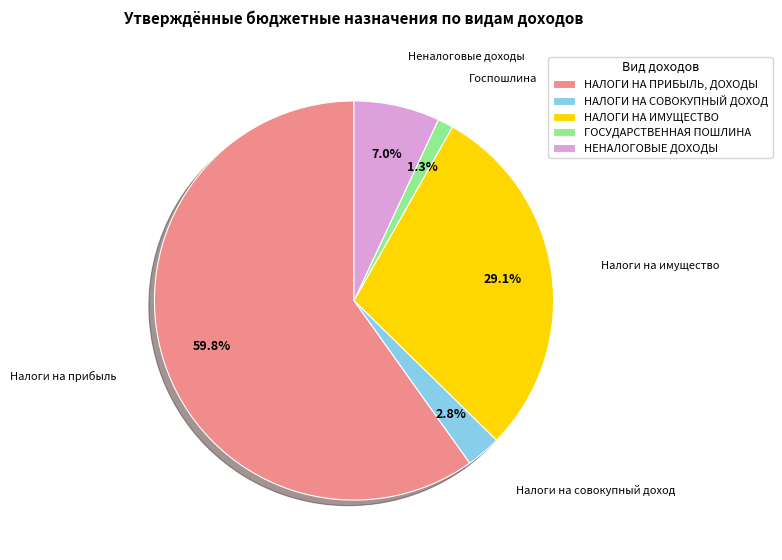

Do НАЛОГИ НА ПРИБЫЛЬ, ДОХОДЫ and НАЛОГИ НА СОВОКУПНЫЙ ДОХОД together represent more than half of the pie?

Yes